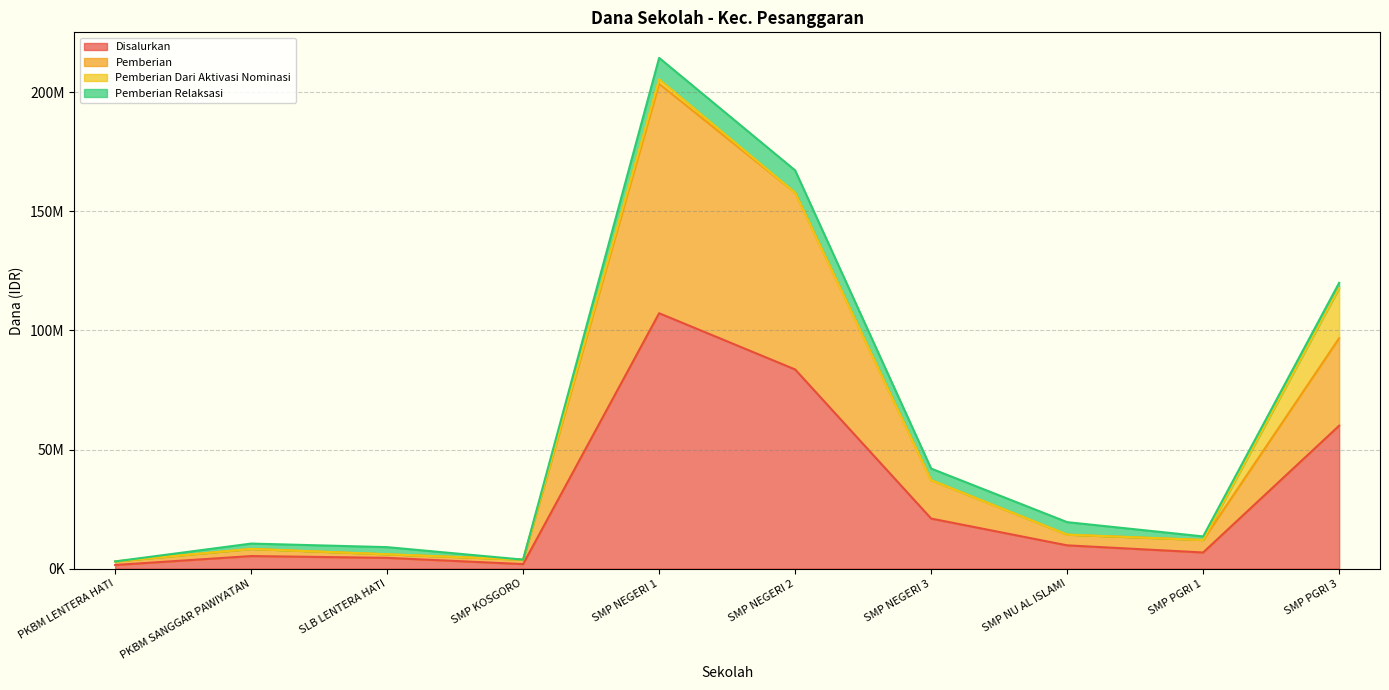

True or false: Disalurkan and Pemberian intersect in this chart.

False